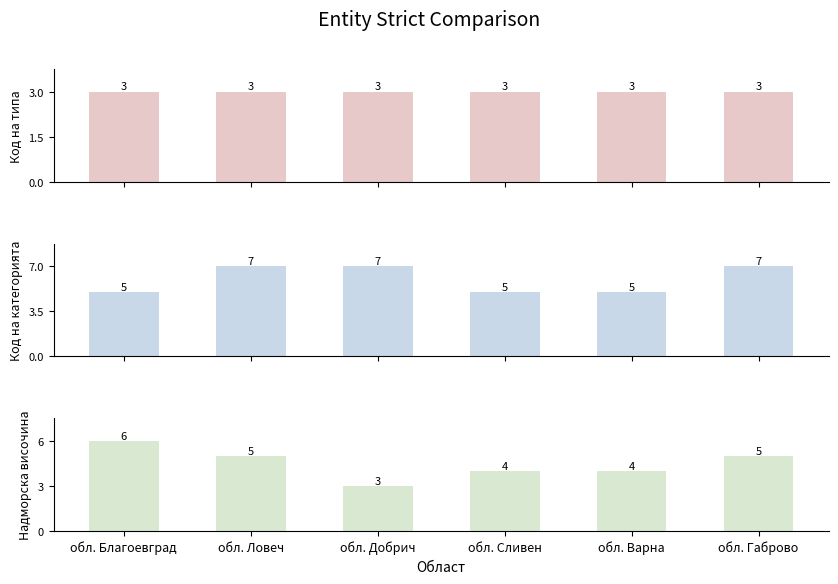

Which series has the largest range (max minus min)?

Надморска височина